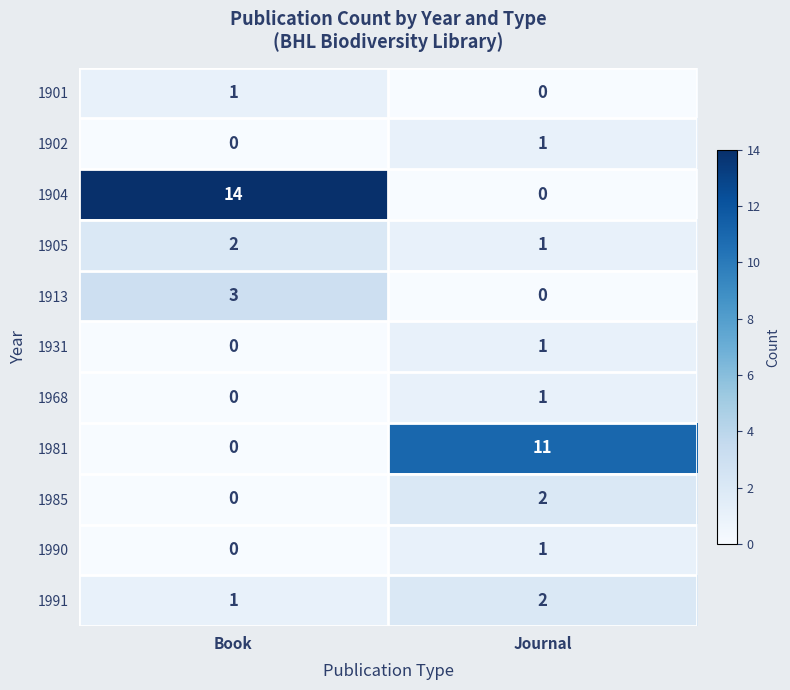

Rank the categories by 1931 value from highest to lowest.

Journal, Book